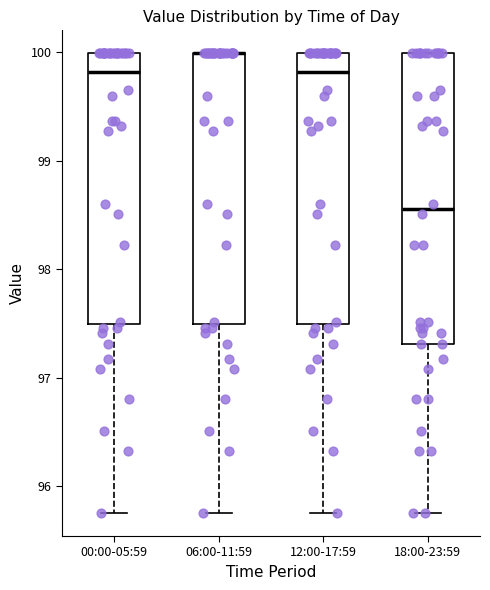

Reading left to right, read every box against the y-axis: the position of its median line, the range the box covers, and the ends of its whiskers. The values are not printed on the chart, so give them approximately, as read against the axis.

00:00-05:59: median 99.8, box 97.5 to 100.0, whiskers 95.8 to 100.0
06:00-11:59: median 100.0 (drawn on the box's upper edge), box 97.5 to 100.0, whiskers 95.8 to 100.0
12:00-17:59: median 99.8, box 97.5 to 100.0, whiskers 95.8 to 100.0
18:00-23:59: median 98.6, box 97.3 to 100.0, whiskers 95.8 to 100.0